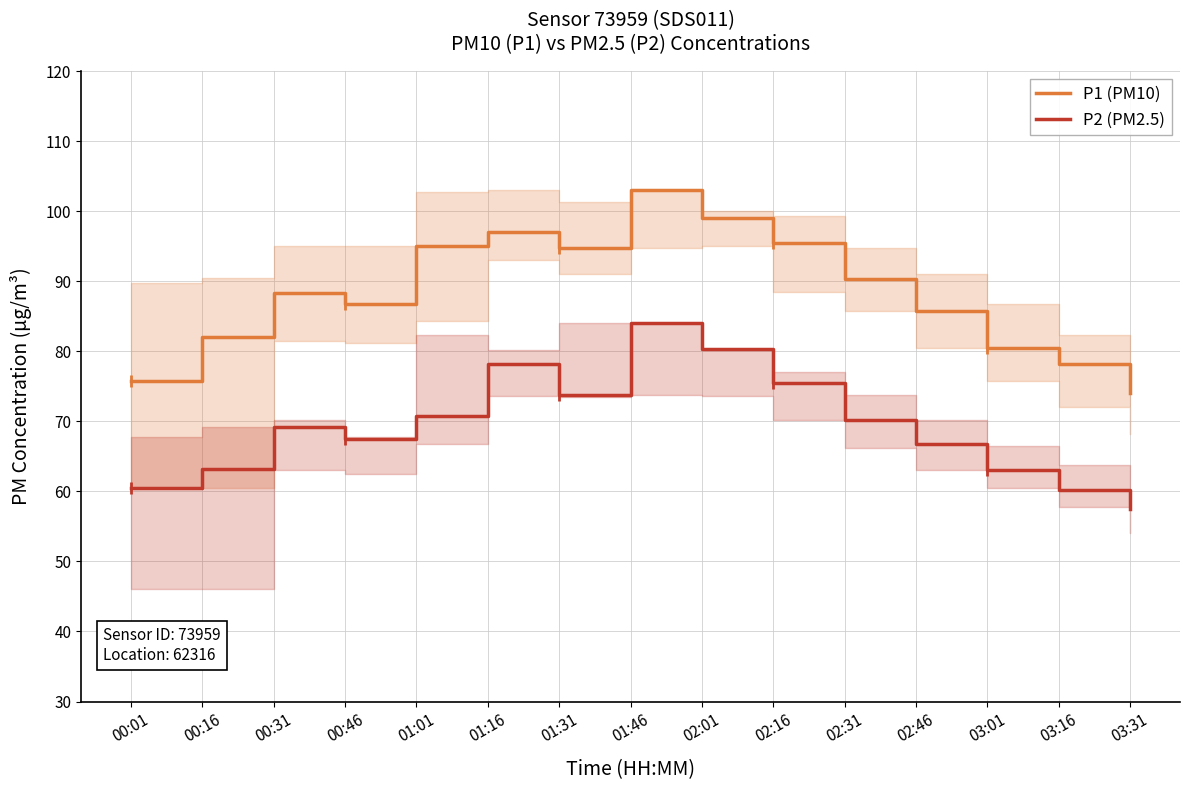

What is the lowest value of the P2 (PM2.5) series?

57.5